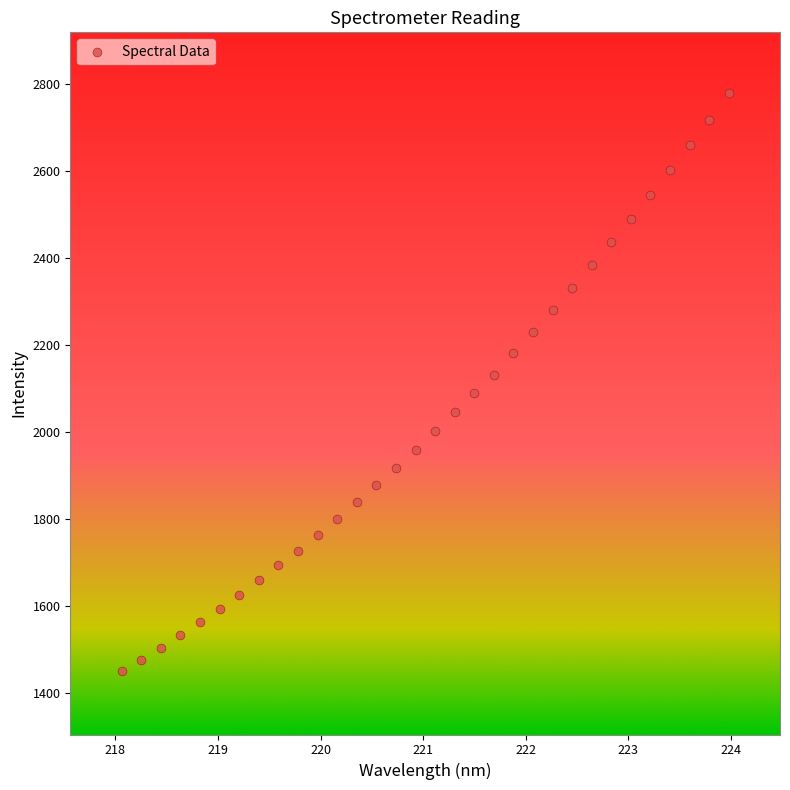

What is the range of Y values (max minus min)?

1330.8